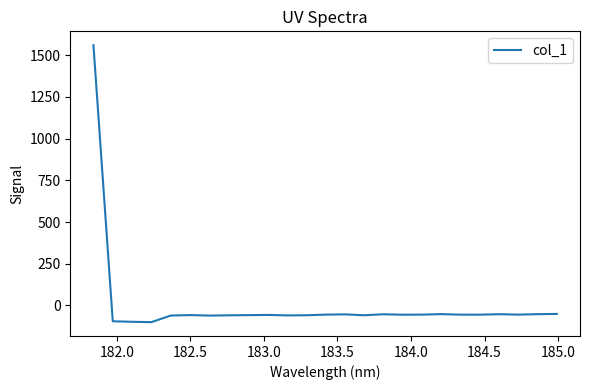

What is the minimum value shown in the chart?

-99.8